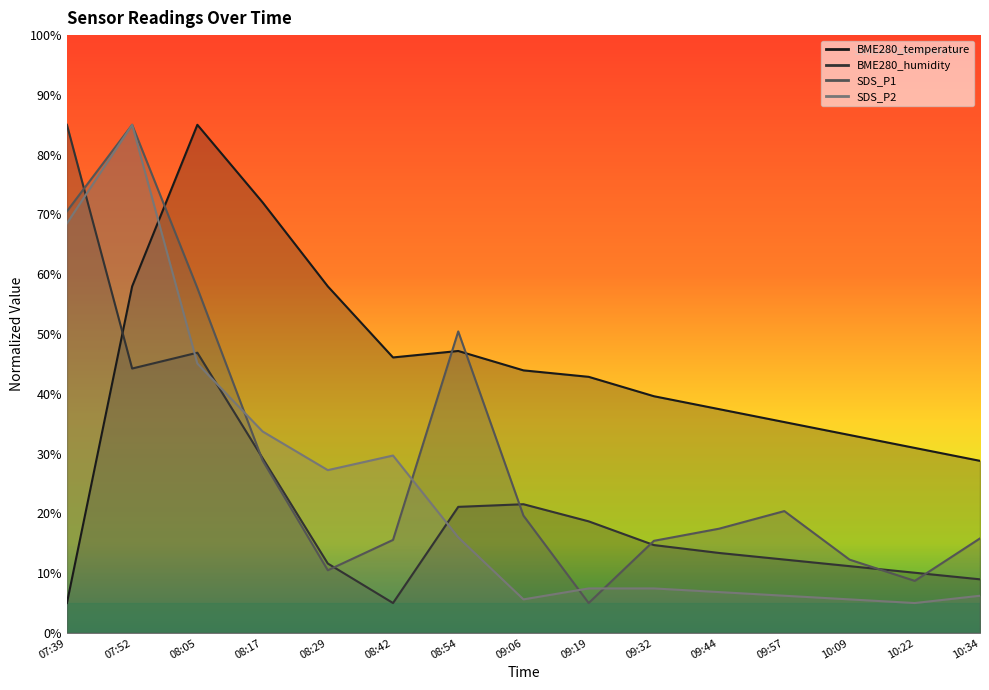

What is the difference between the BME280_temperature values at 09:19 and 07:52?

15.1